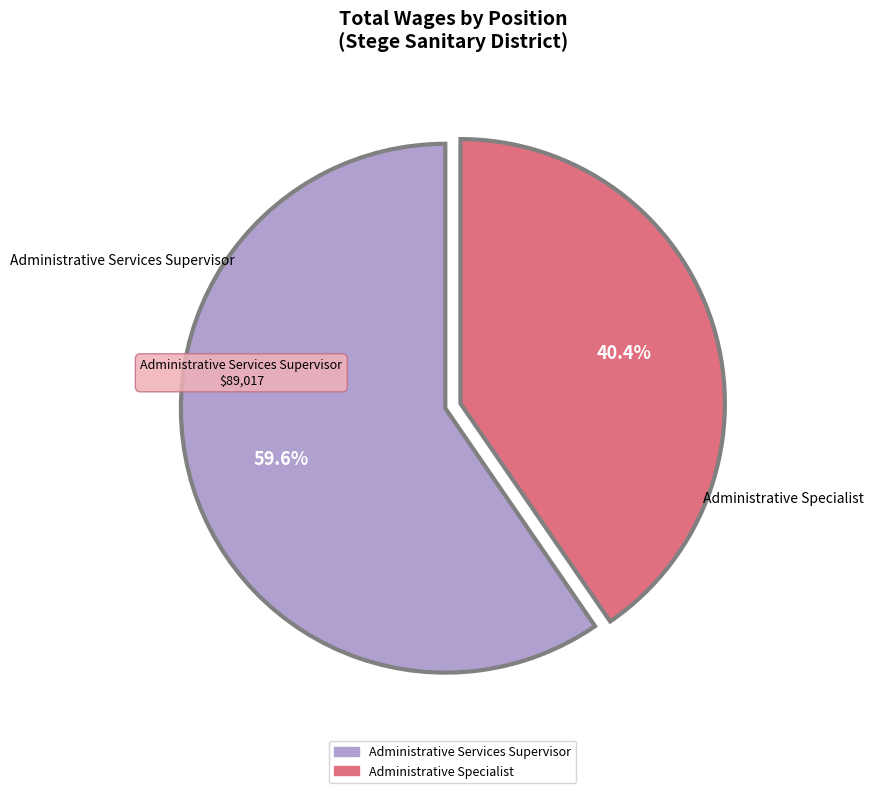

What is the ratio of the value at Administrative Services Supervisor to the value at Administrative Specialist?

1.5